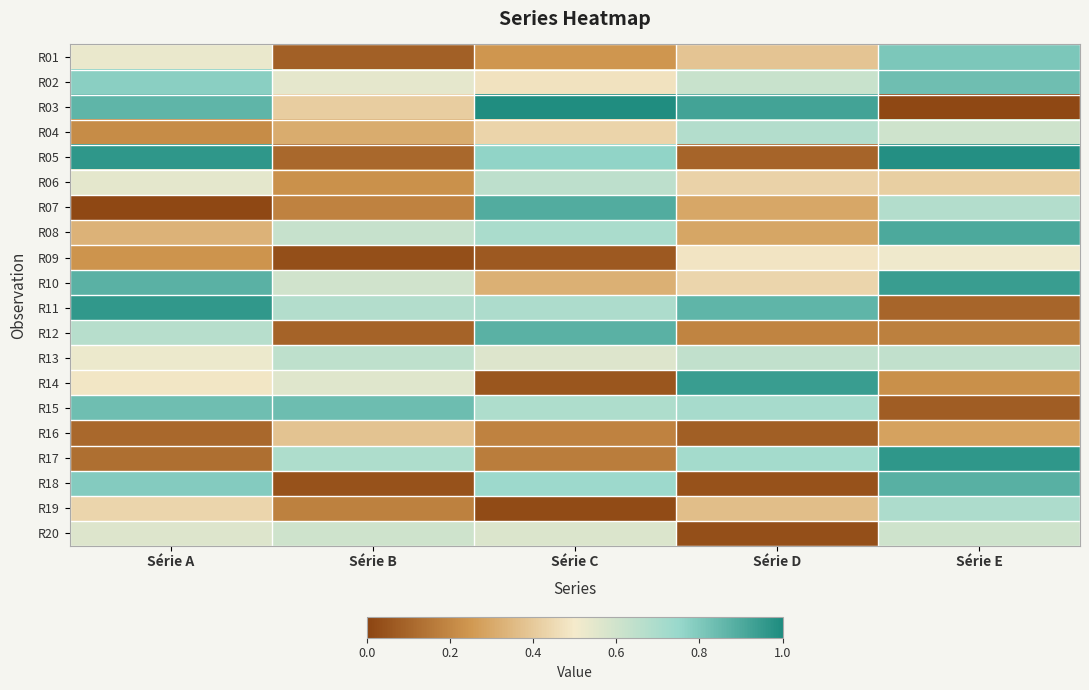

Which category has the lowest value across all series?

Série A